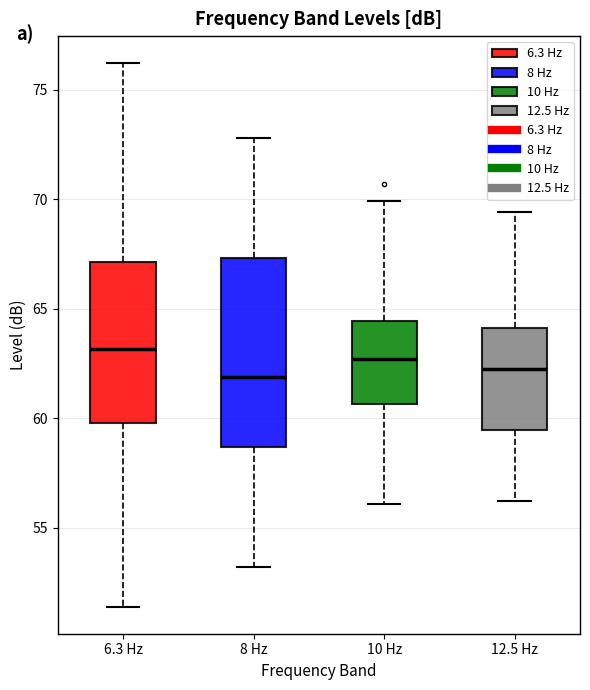

Where does the upper whisker of the box for 6.3 Hz end on the y-axis? The values are not printed on the chart, so give them approximately, as read against the axis.

76.0